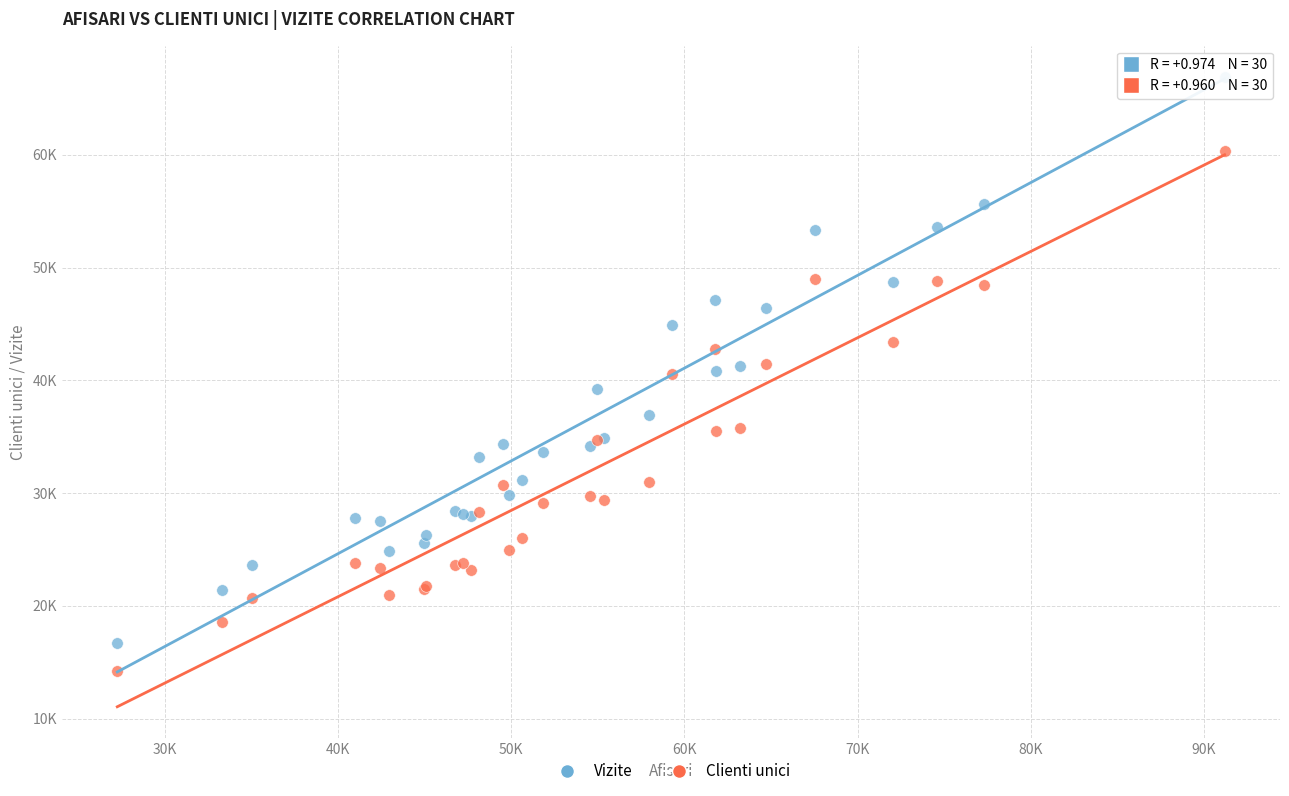

Which series reaches the minimum Y coordinate?

Clienti unici